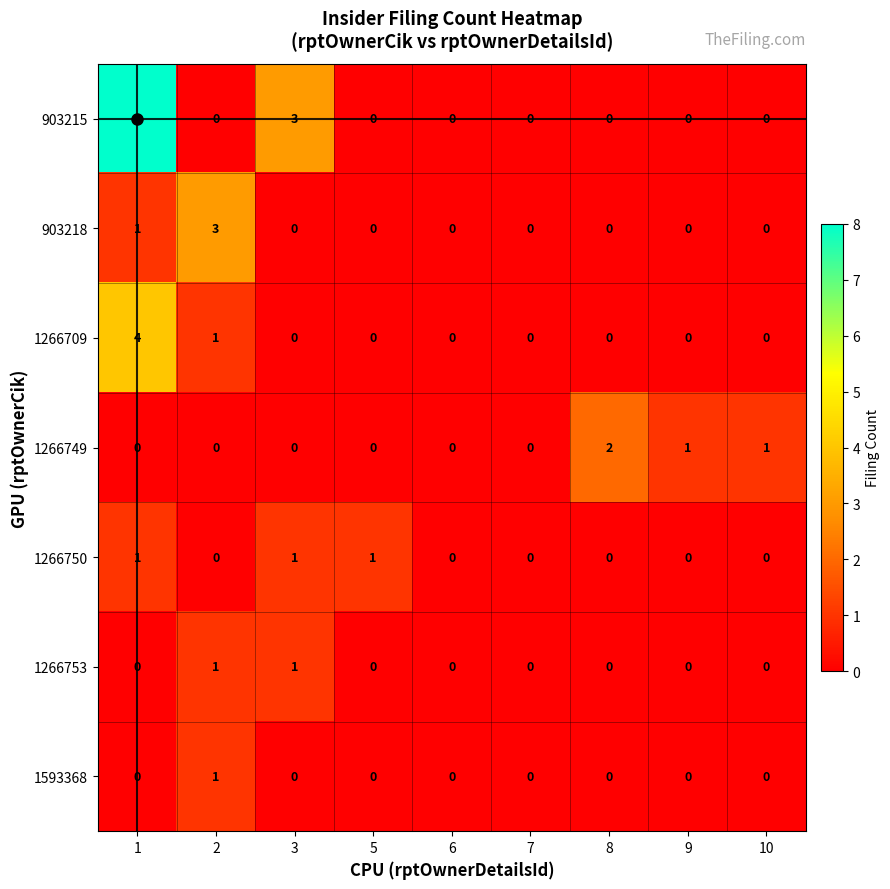

How many data points does each series have?

9